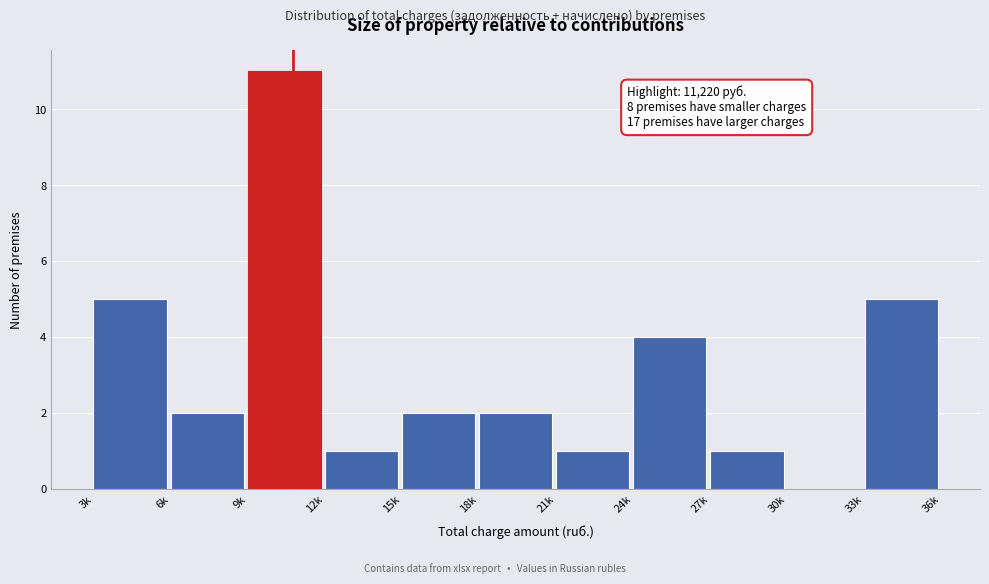

Reading left to right, what are all the values shown in this chart?

3k=5	6k=2	9k=11	12k=1	15k=2	18k=2	21k=1	24k=4	27k=1	30k=0	33k=5